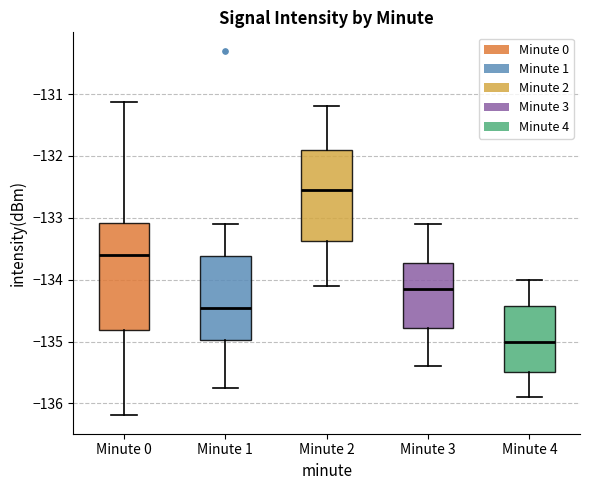

Which box is the tallest, from its lower edge to its upper edge?

Minute 0